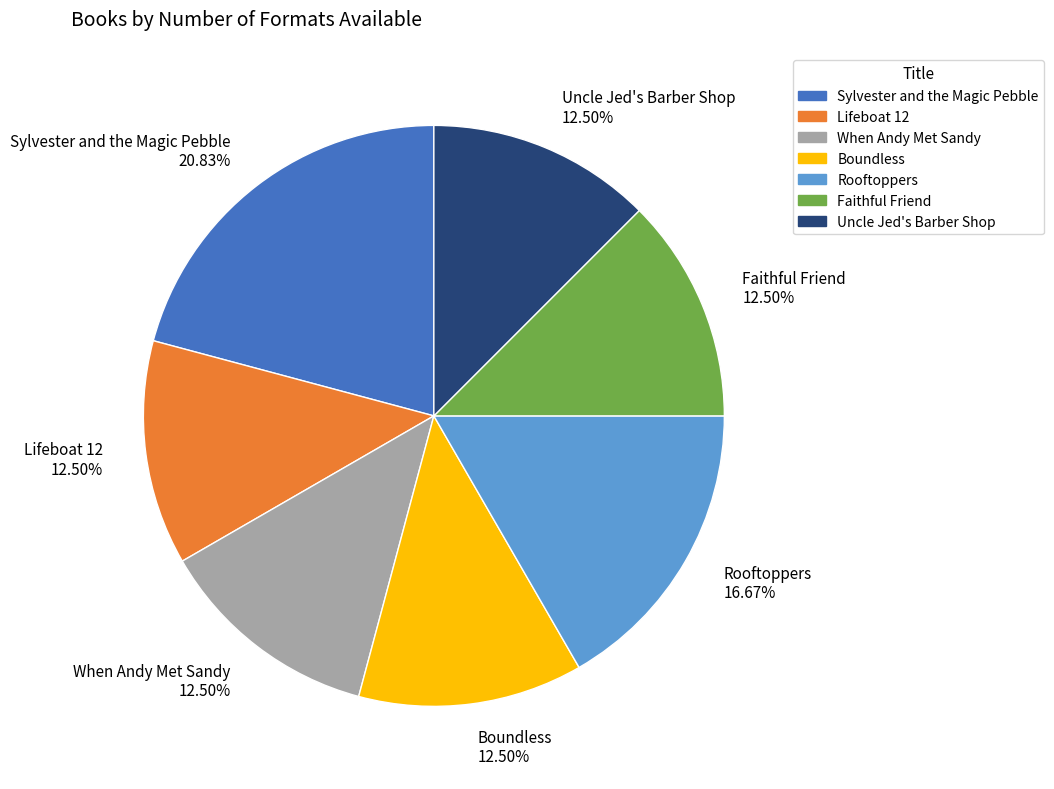

How many segments does this pie chart have?

7